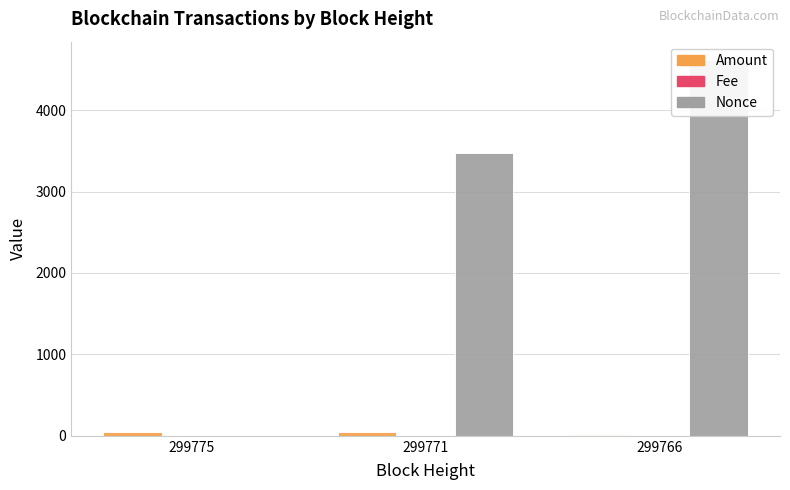

Reading left to right, what are all the values shown in this chart?

Amount: 46.9	40.7	7.3
Fee: 0.1	0.2	0.2
Nonce: 0.0	3473.0	4610.0